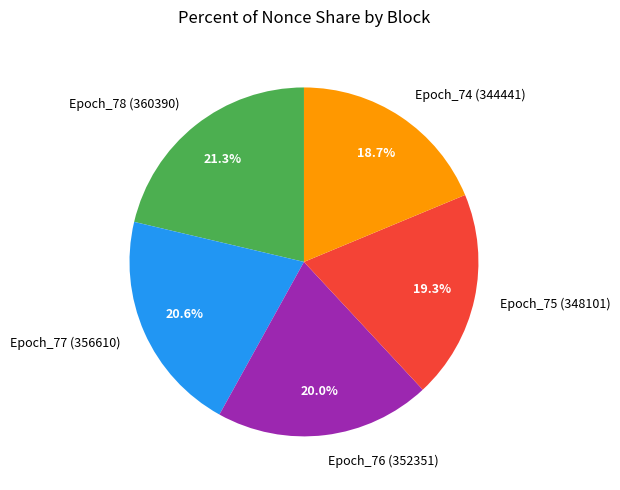

To the nearest percent, what is the average slice percentage?

20%